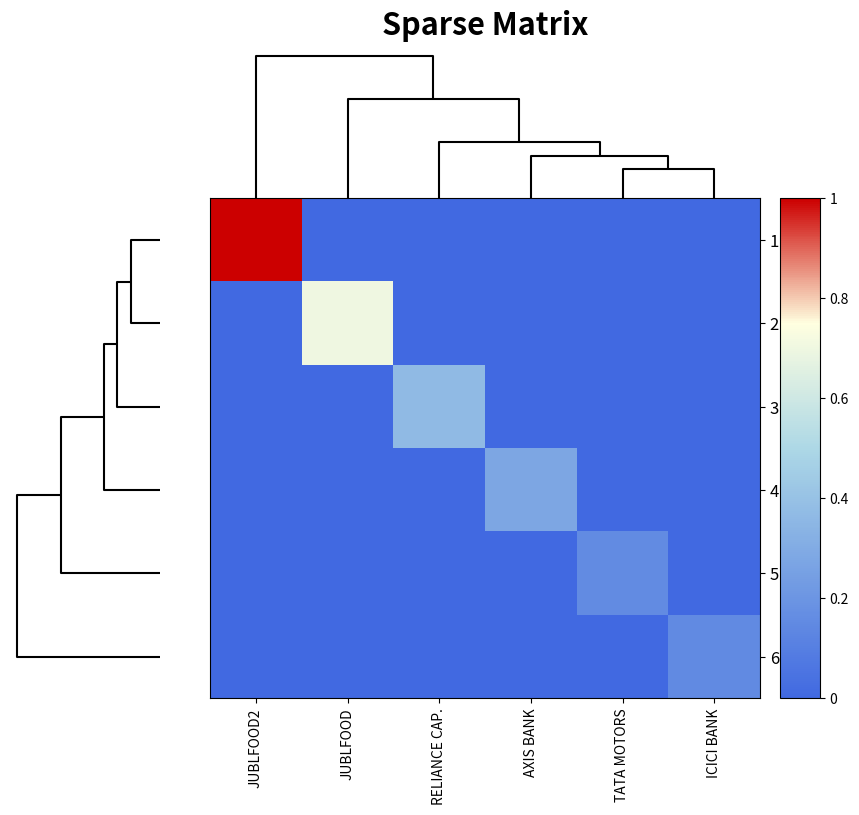

Count the number of categories in the chart.

6